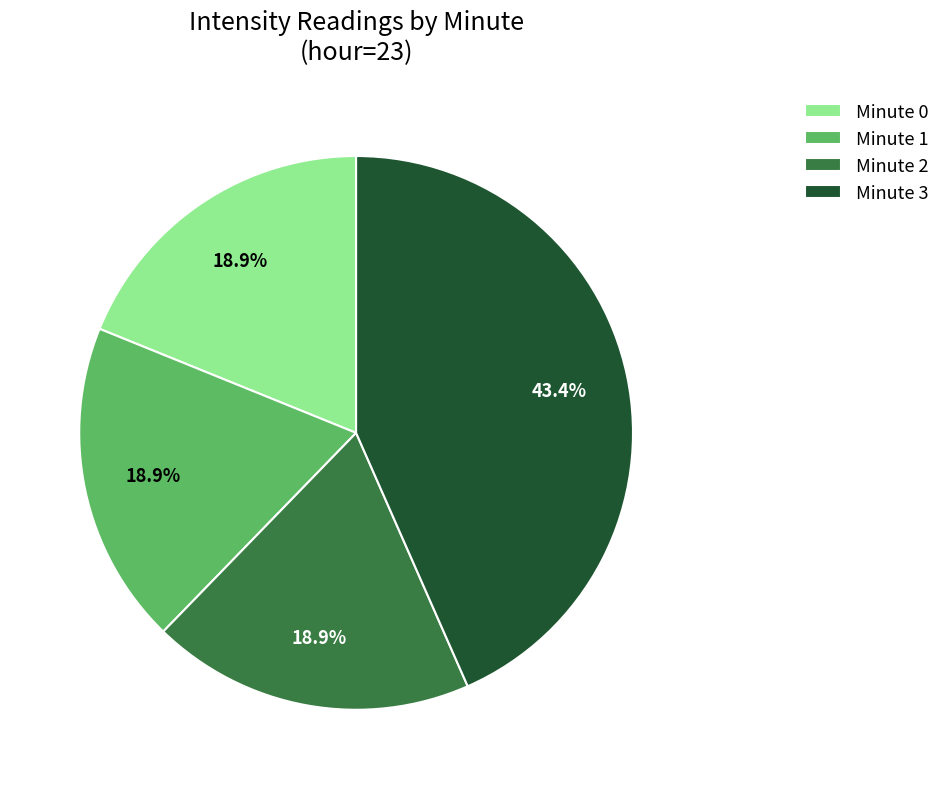

What portion of the pie excludes Minute 1?

81.1%